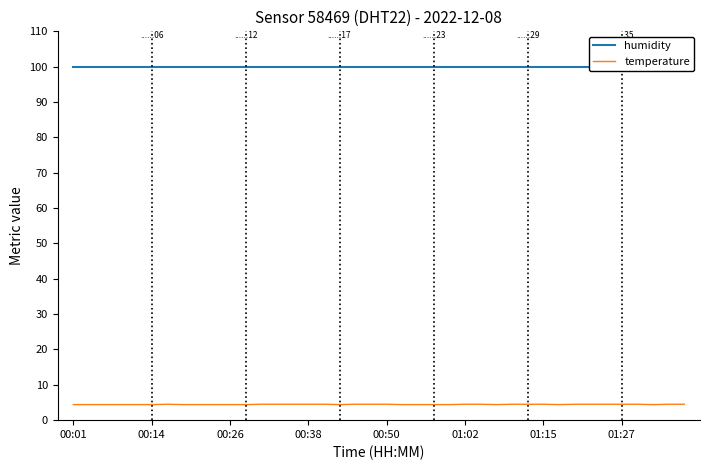

What is the lowest value of the temperature series?

4.4